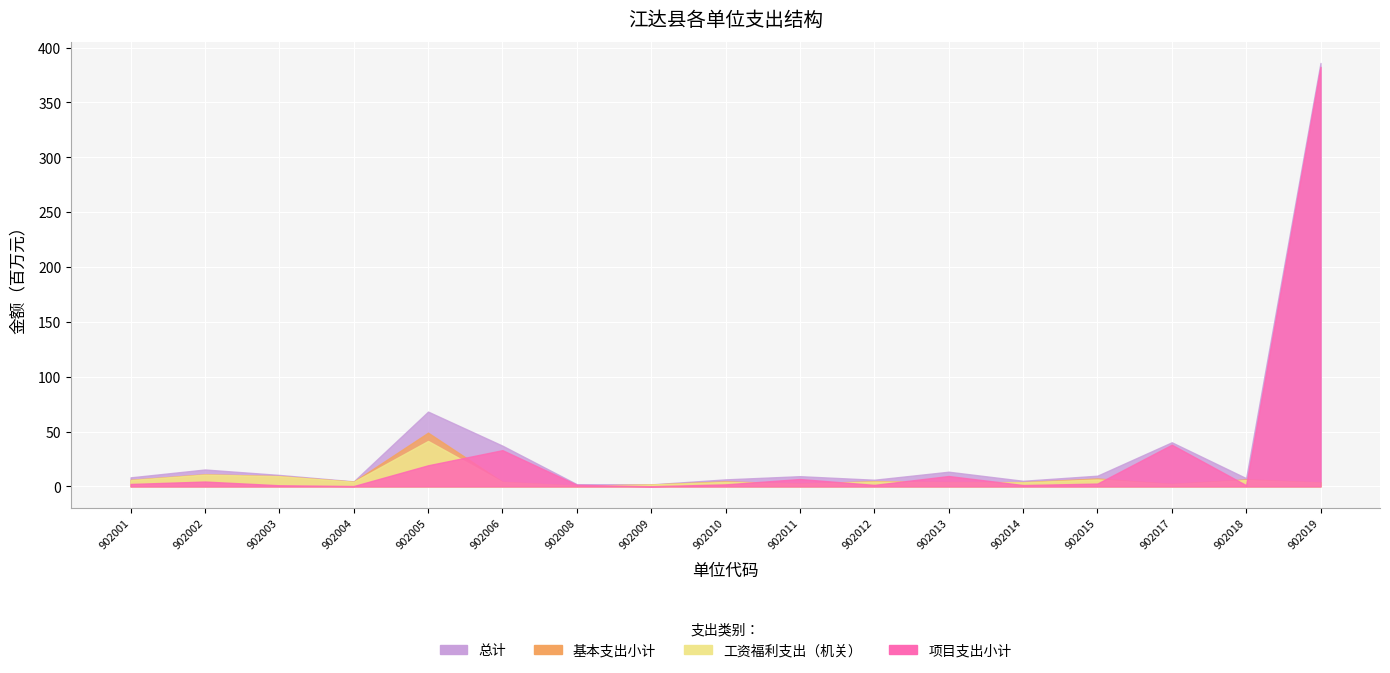

Read the 工资福利支出（机关） value at 902006.

3923729.1